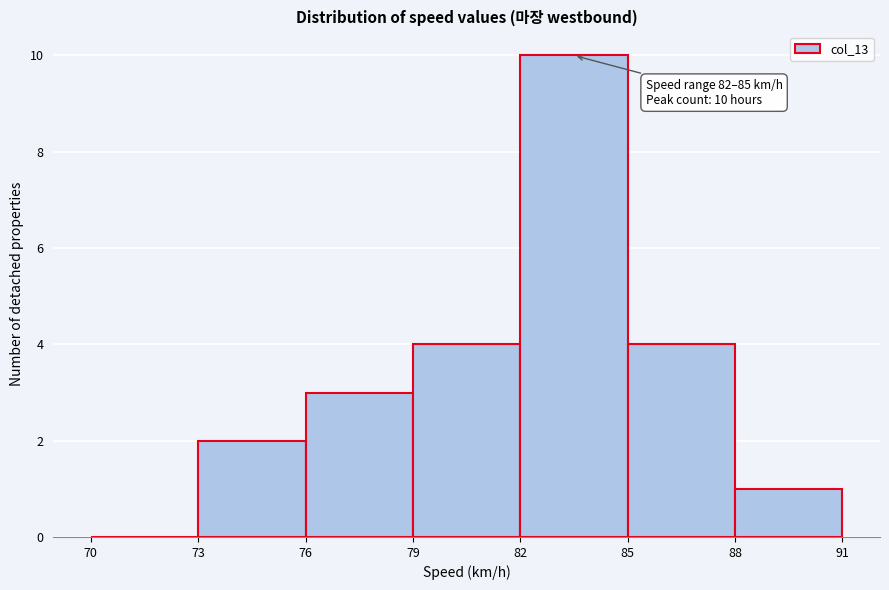

Which range on the x-axis has the tallest bar?

82 to 85